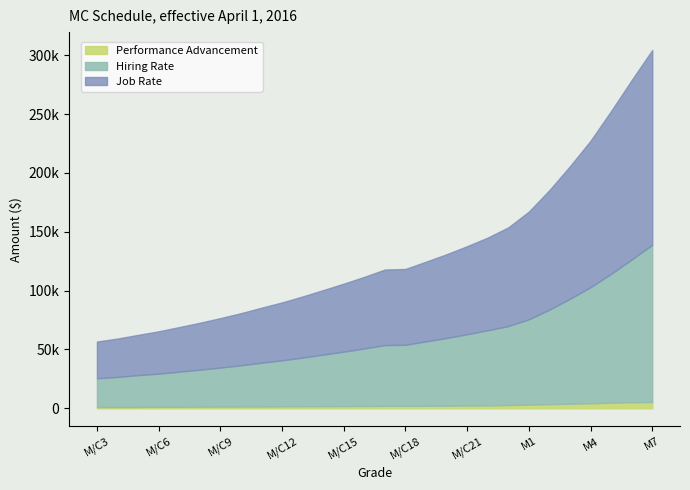

Does the chart have visible grid lines?

No